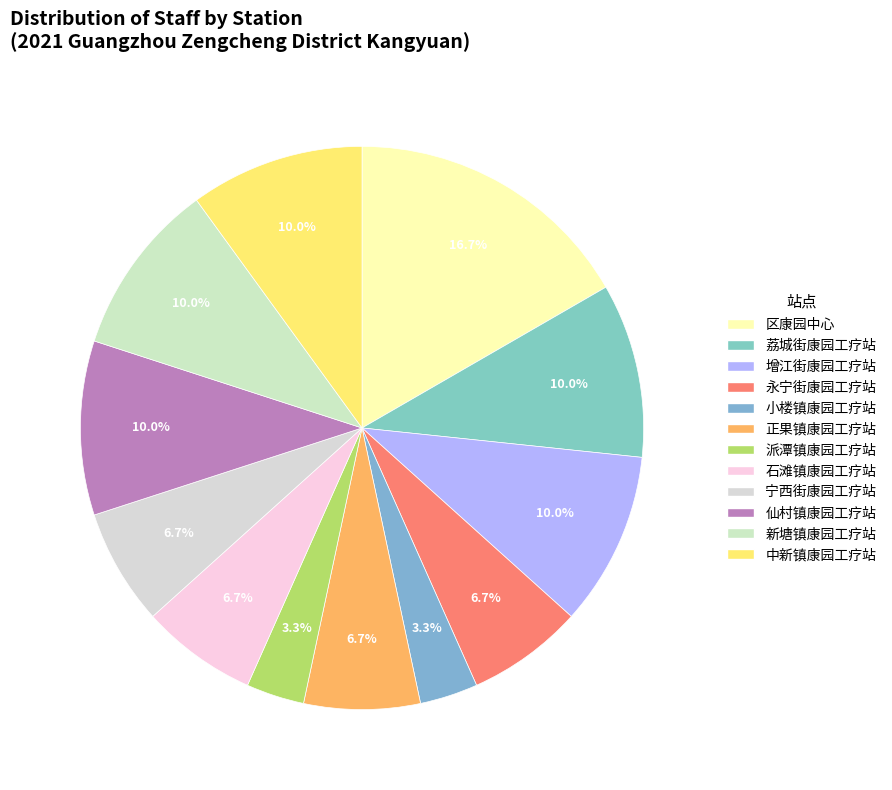

Rank the categories by value from lowest to highest.

小楼镇康园工疗站, 派潭镇康园工疗站, 永宁街康园工疗站, 正果镇康园工疗站, 石滩镇康园工疗站, 宁西街康园工疗站, 荔城街康园工疗站, 增江街康园工疗站, 仙村镇康园工疗站, 新塘镇康园工疗站, 中新镇康园工疗站, 区康园中心